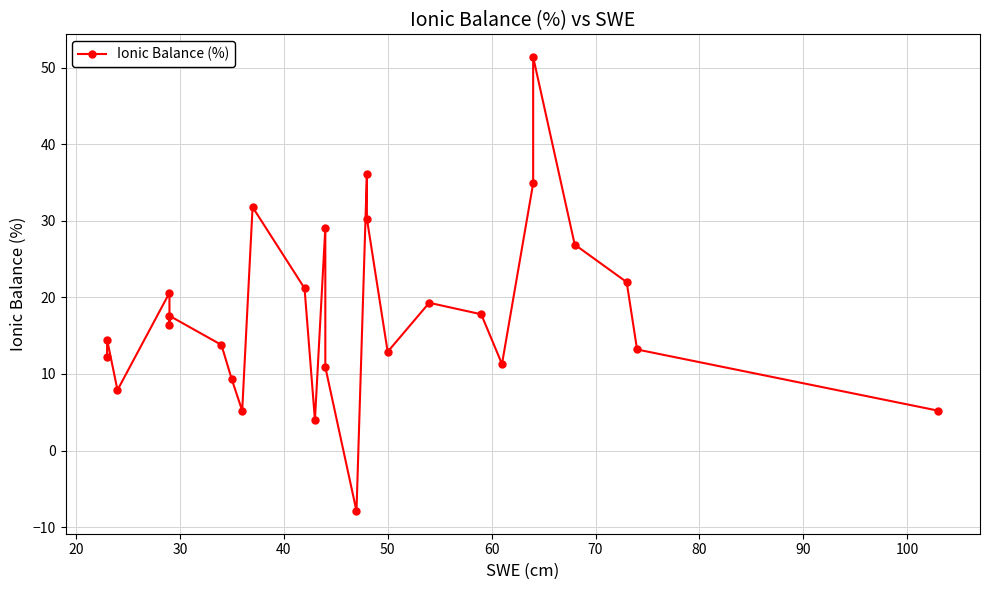

How many points are lower than both their immediate neighbors (excluding endpoints)?

7